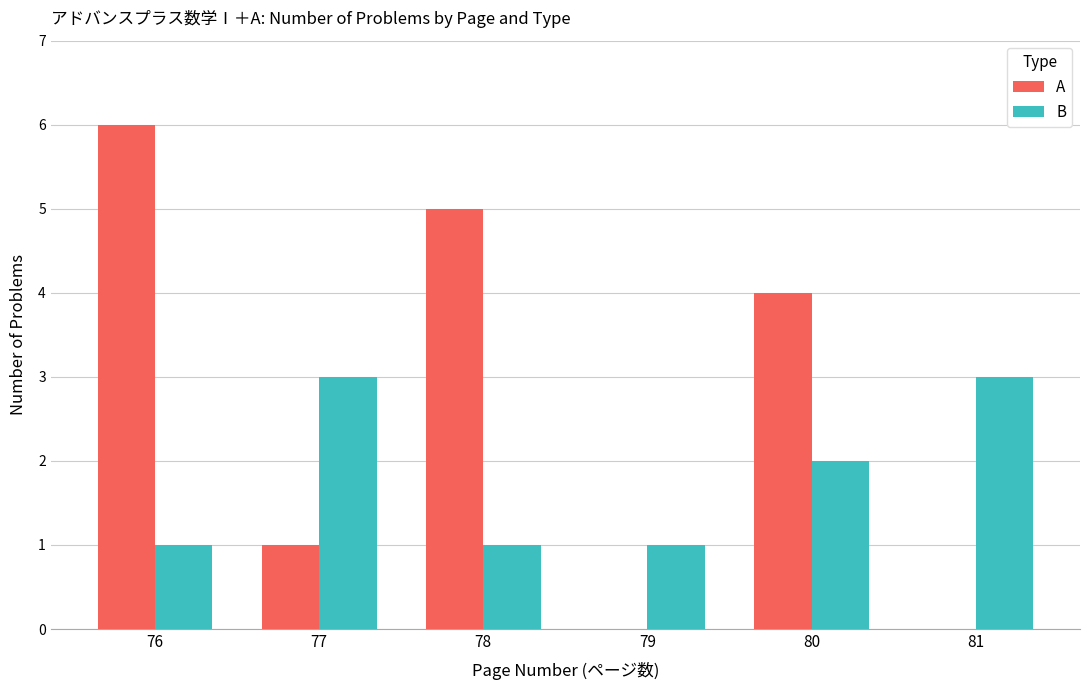

What is the approximate value of A at 80?

4